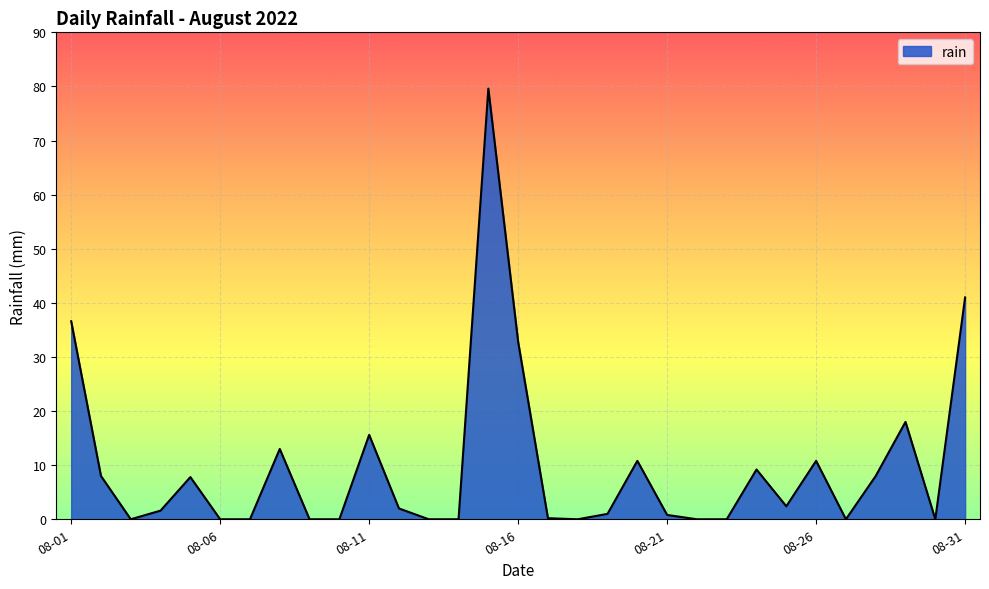

What is the difference between the maximum and minimum values?

79.6